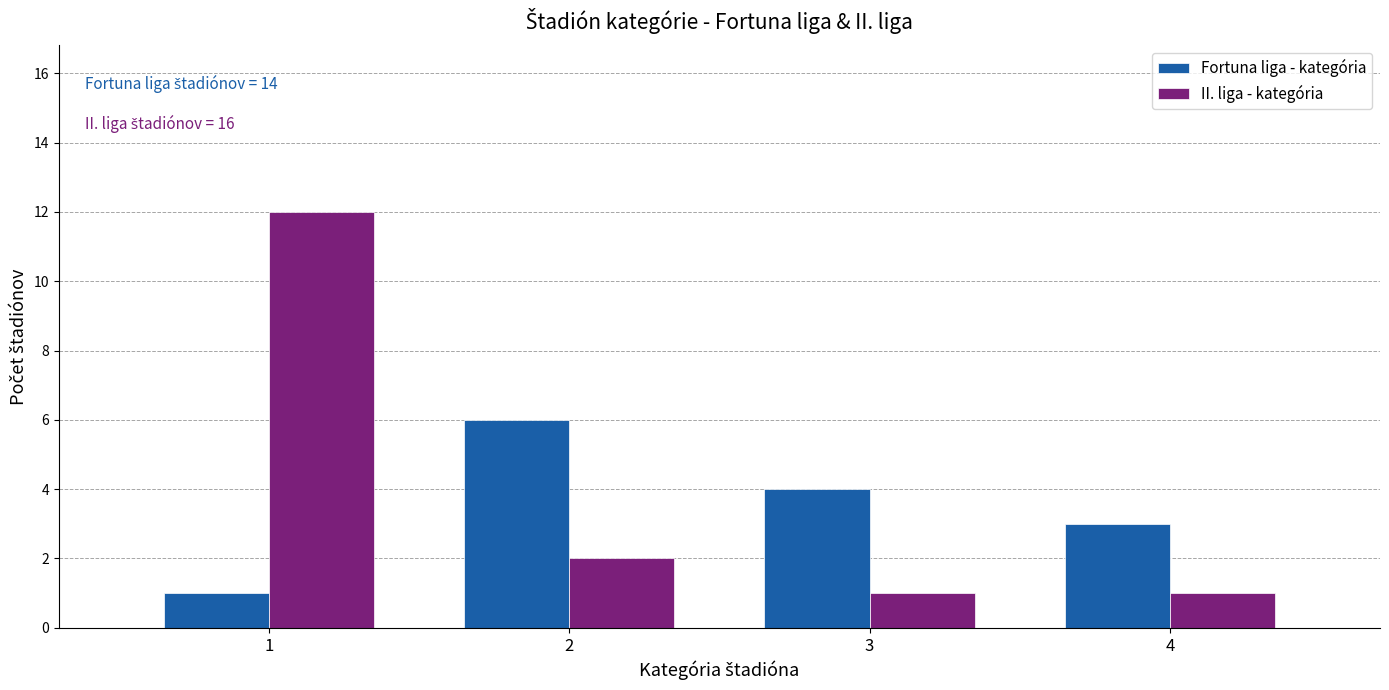

Reading right to left, extract all data points from this chart.

Fortuna liga - kategória: 4=3	3=4	2=6	1=1
II. liga - kategória: 4=1	3=1	2=2	1=12